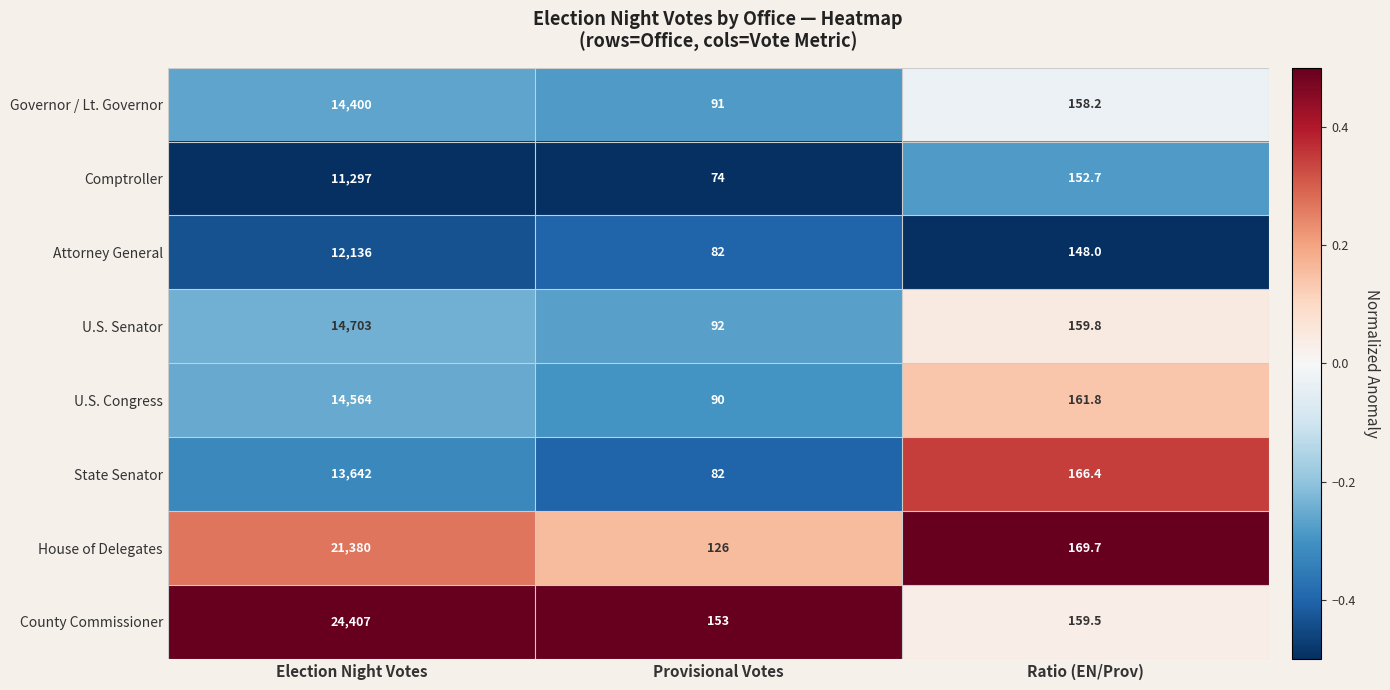

Reading left to right, what are all the values shown in this chart?

Governor / Lt. Governor: 14400.0	91.0	158.2
Comptroller: 11297.0	74.0	152.7
Attorney General: 12136.0	82.0	148.0
U.S. Senator: 14703.0	92.0	159.8
U.S. Congress: 14564.0	90.0	161.8
State Senator: 13642.0	82.0	166.4
House of Delegates: 21380.0	126.0	169.7
County Commissioner: 24407.0	153.0	159.5